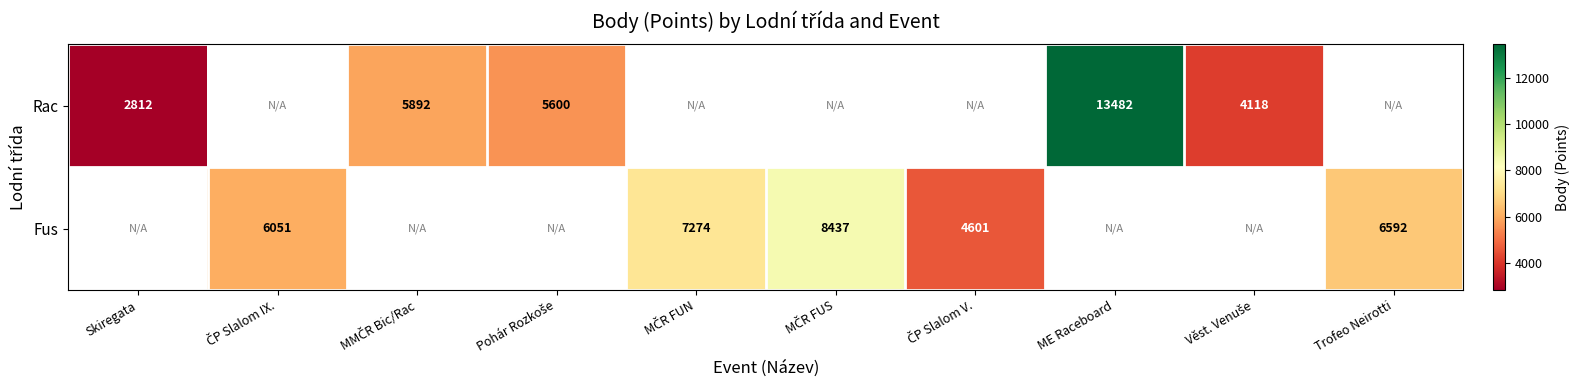

The Fus series shows 6592 at Trofeo Neirotti. True or false?

True